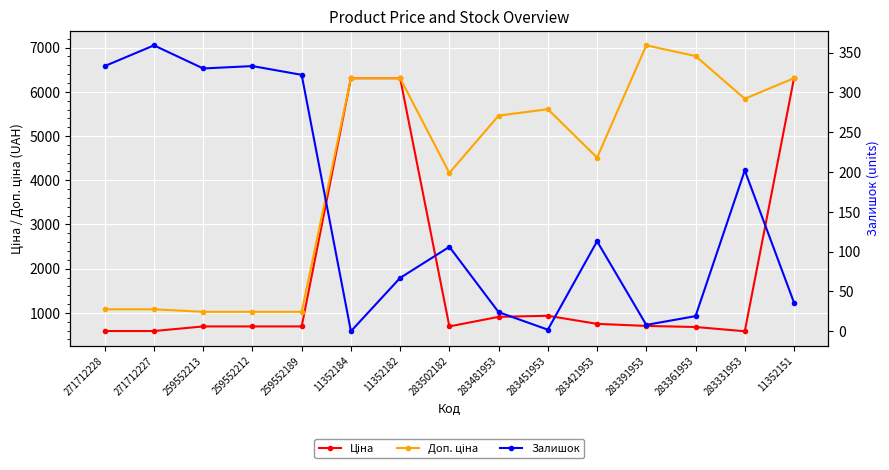

At which label does Залишок first exceed 106?

271712228